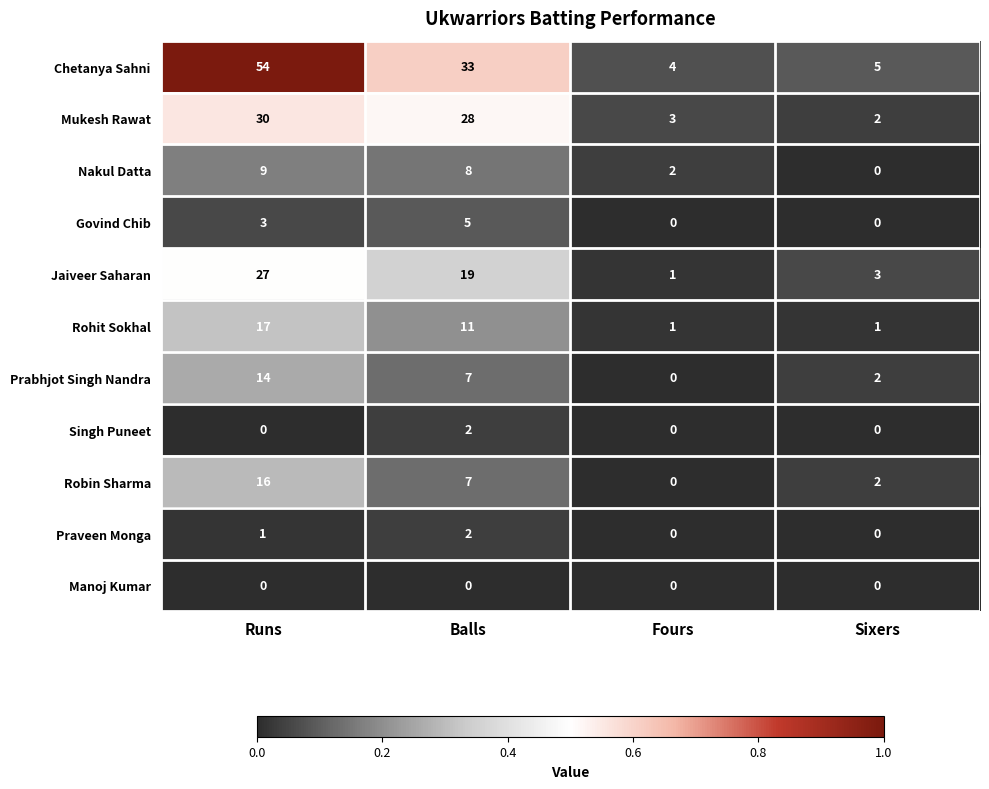

What is the approximate value of Prabhjot Singh Nandra at Balls?

7